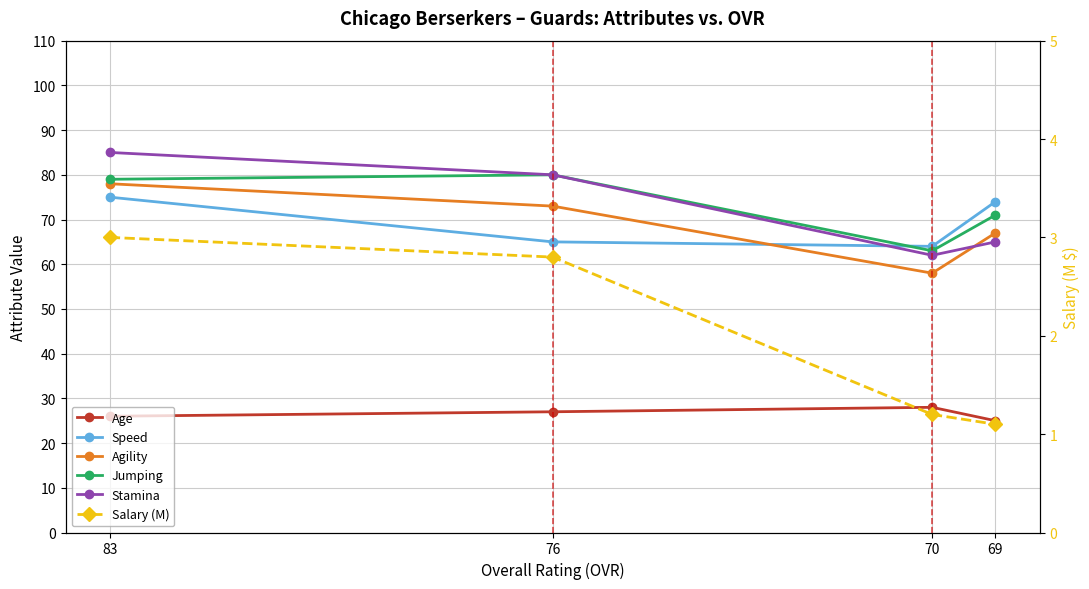

True or false: Age and Stamina cross at least once.

False